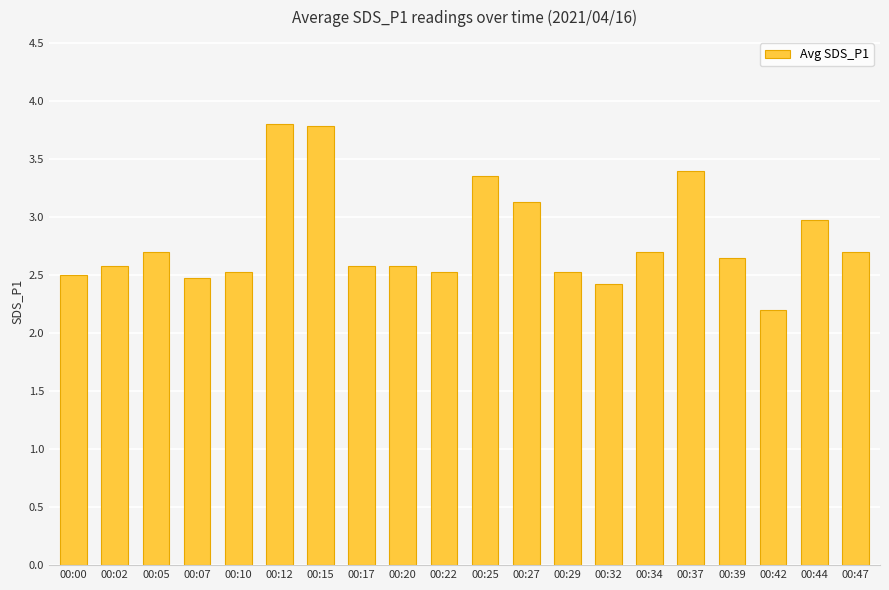

What is the ratio of the value at 00:25 to the value at 00:22?

1.3